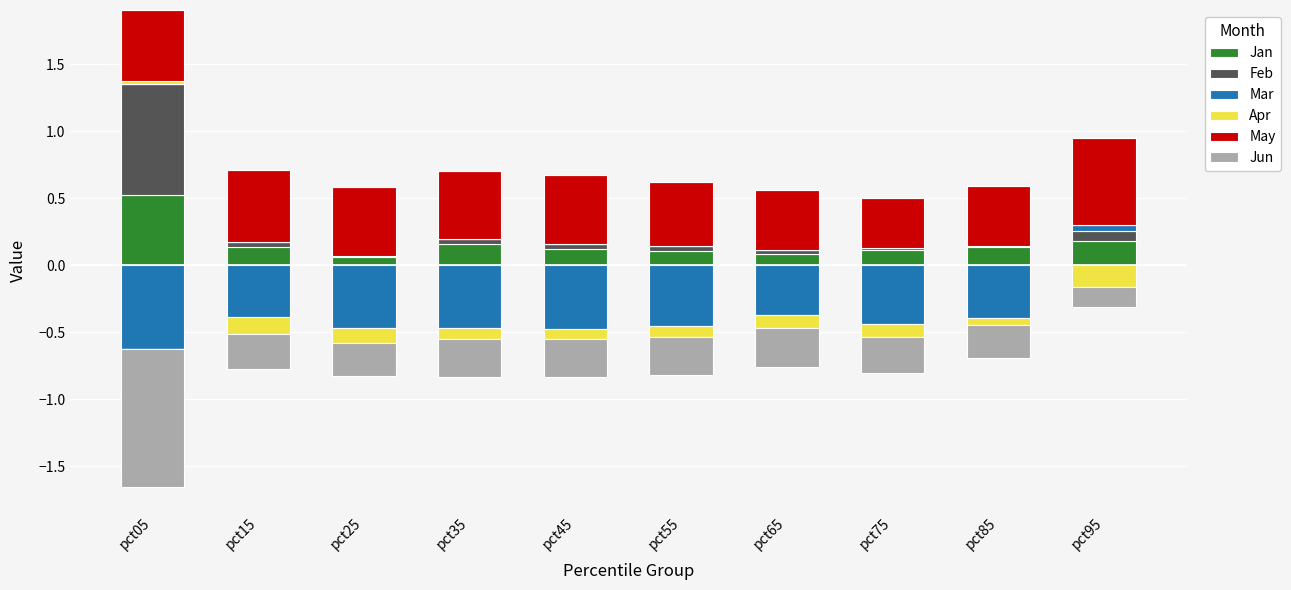

Which category has the lowest value in the Jan series?

pct25